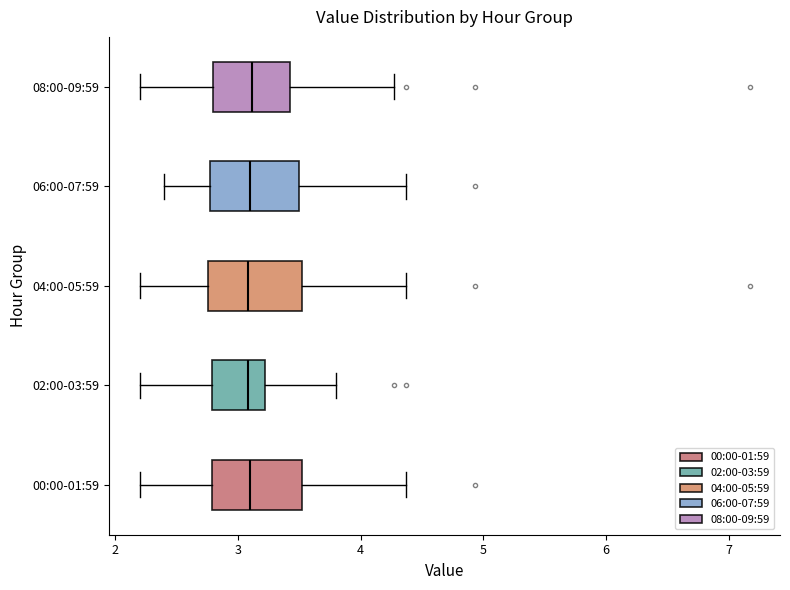

Reading bottom to top, transcribe this box plot: for each box, give where its median line is, the range the box spans, and where its two whiskers end, as read against the x-axis. The values are not printed on the chart, so give them approximately, as read against the axis.

00:00-01:59: median 3.1, box 2.8 to 3.5, whiskers 2.2 to 4.4
02:00-03:59: median 3.1, box 2.8 to 3.2, whiskers 2.2 to 3.8
04:00-05:59: median 3.1, box 2.8 to 3.5, whiskers 2.2 to 4.4
06:00-07:59: median 3.1, box 2.8 to 3.5, whiskers 2.4 to 4.4
08:00-09:59: median 3.1, box 2.8 to 3.4, whiskers 2.2 to 4.3